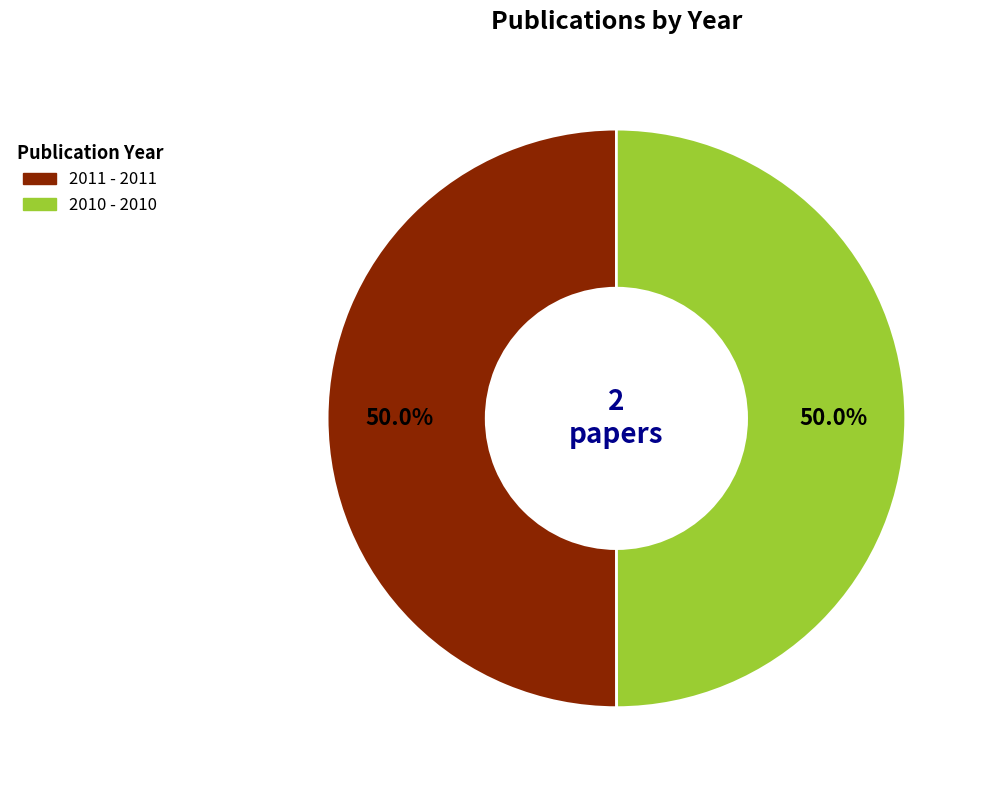

To the nearest percent, what percentage of the pie is 2011?

50%